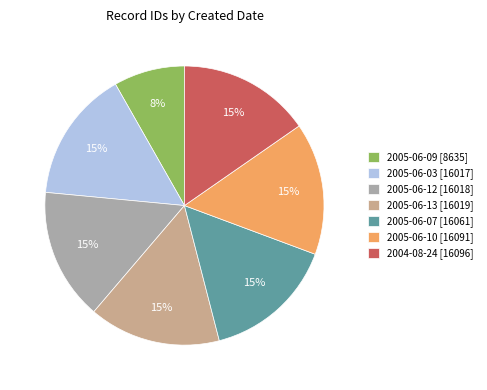

Which has a higher value, 2005-06-03 [16017] or 2005-06-09 [8635]?

2005-06-03 [16017]